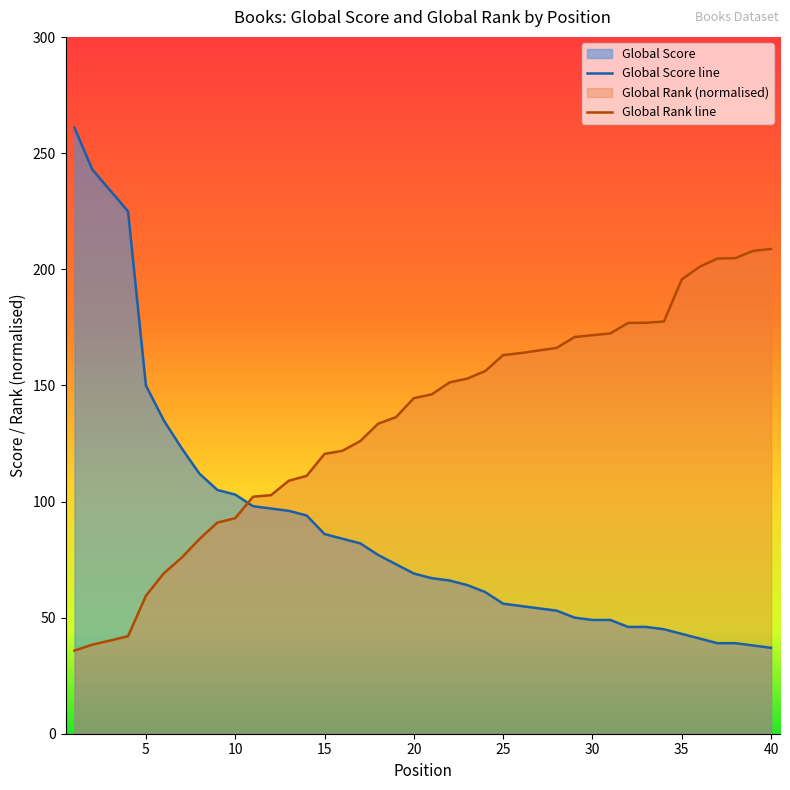

How many intersections are there between Global Rank and Global Score?

1